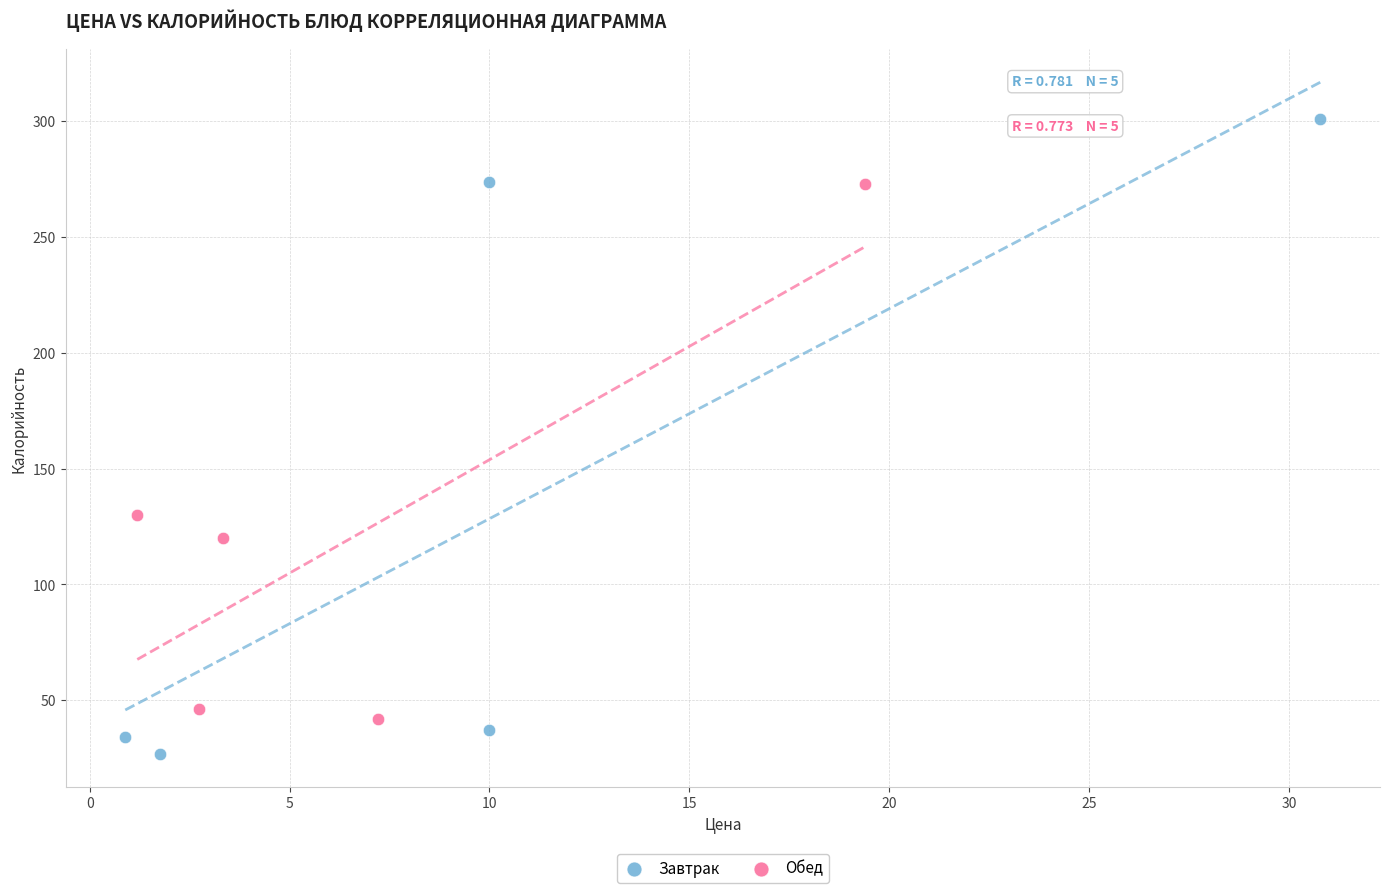

Which series contains the highest Y value?

Завтрак